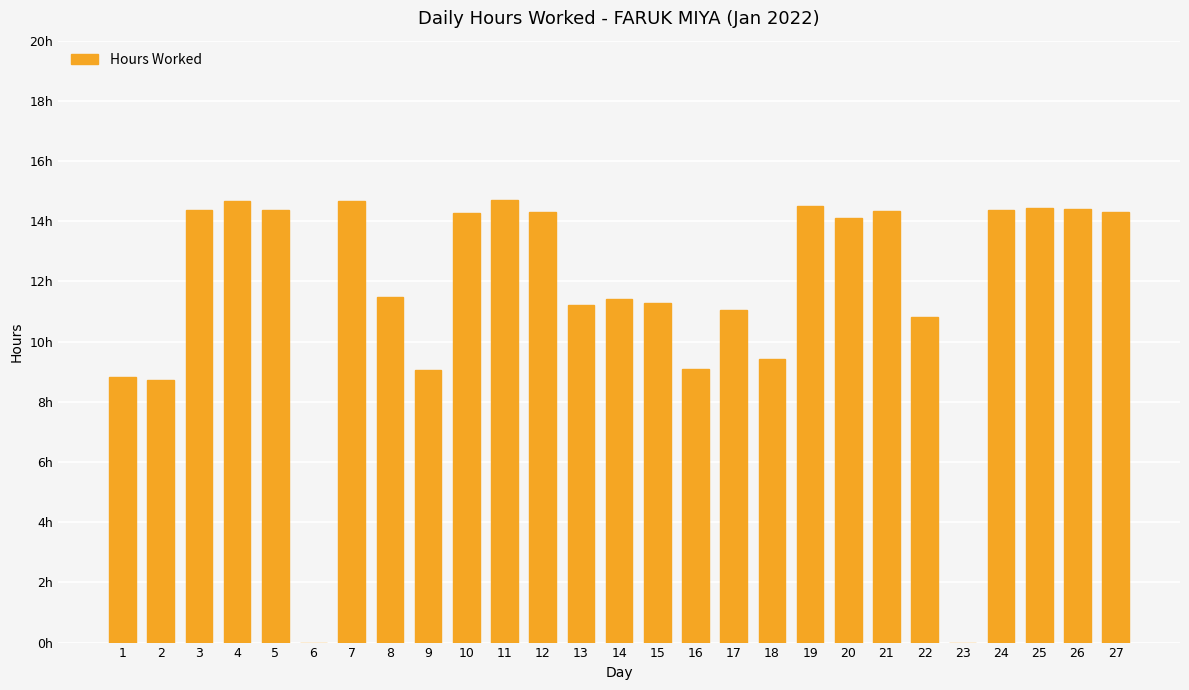

Is it true that the value at 22 is 10.8?

True